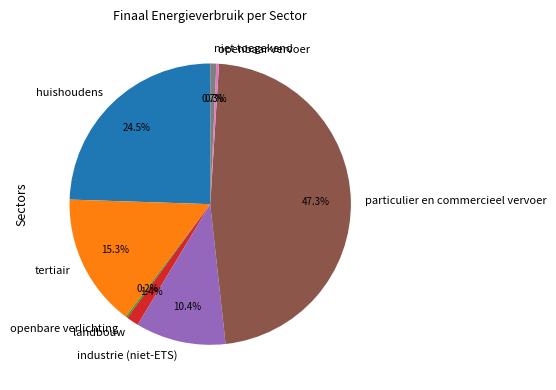

How much of the chart is everything except openbaar vervoer?

99.7%